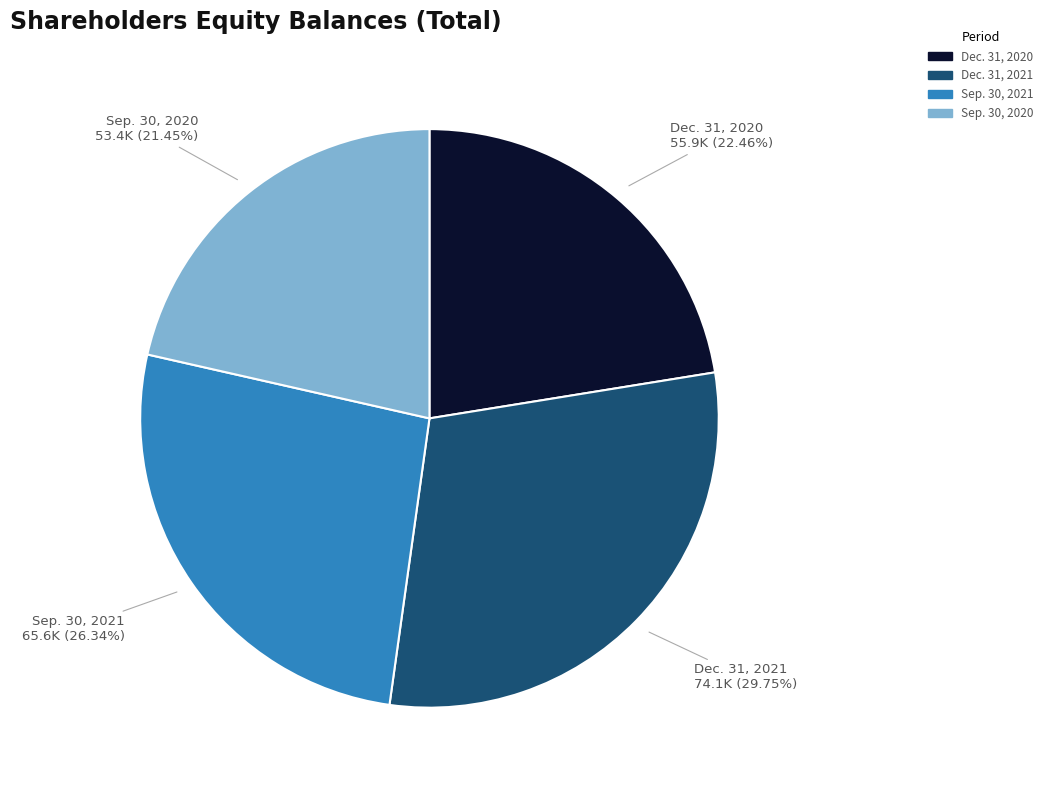

Is there any slice that represents more than half of the pie?

No